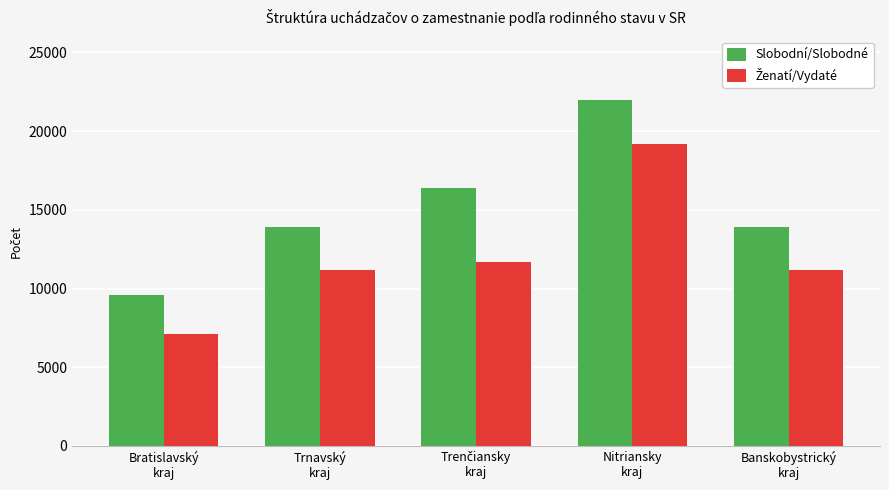

Which series has the largest total across all categories?

Slobodní/Slobodné